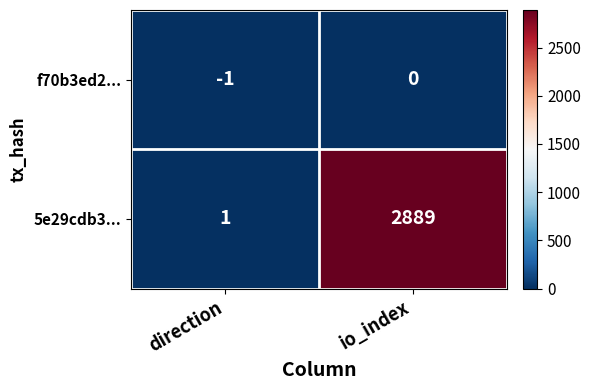

Which series has the largest total across all categories?

5e29cdb3...